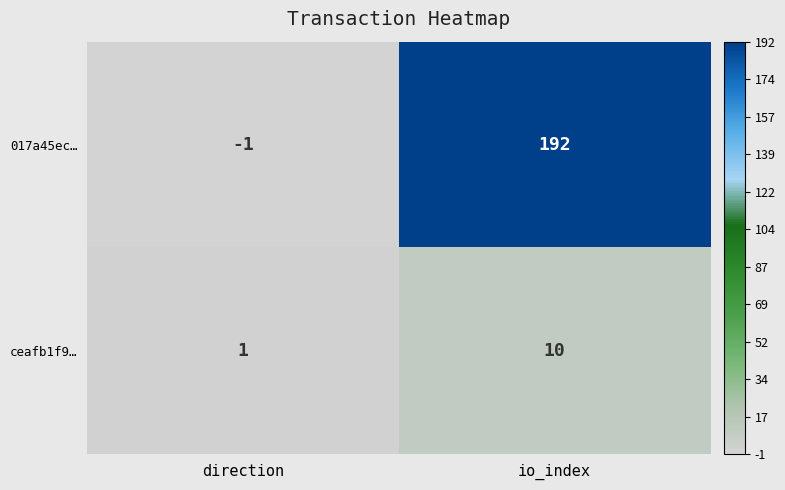

The ceafb1f9… series shows 15 at io_index. True or false?

False